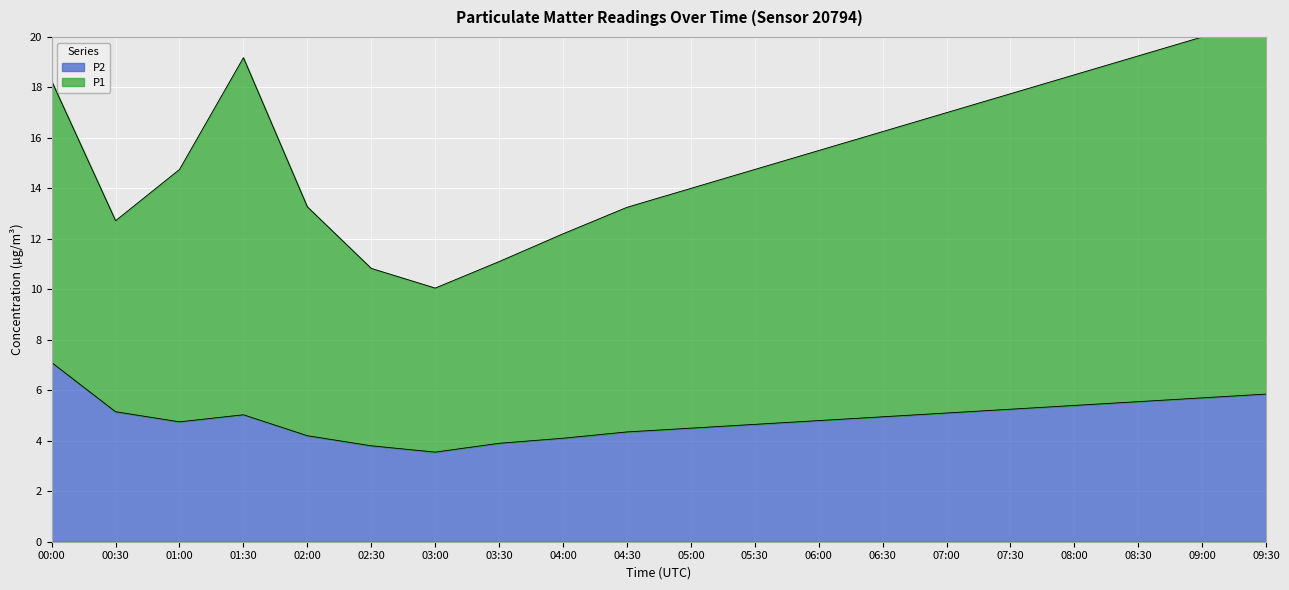

What is the difference between the maximum and minimum values in the P2 series?

3.5